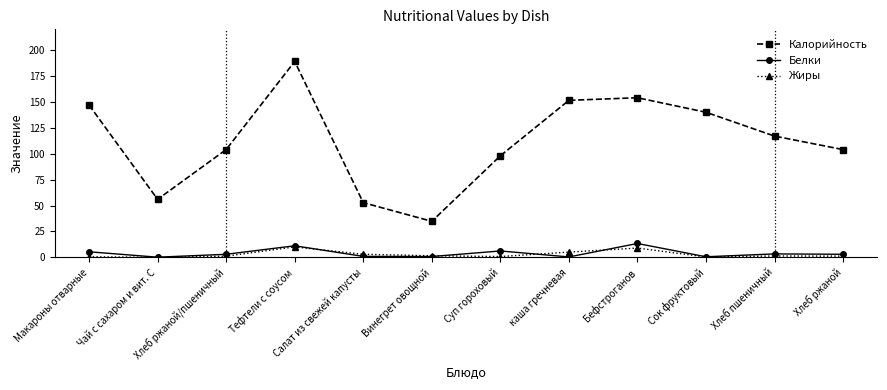

Which series has the largest range (max minus min)?

Калорийность